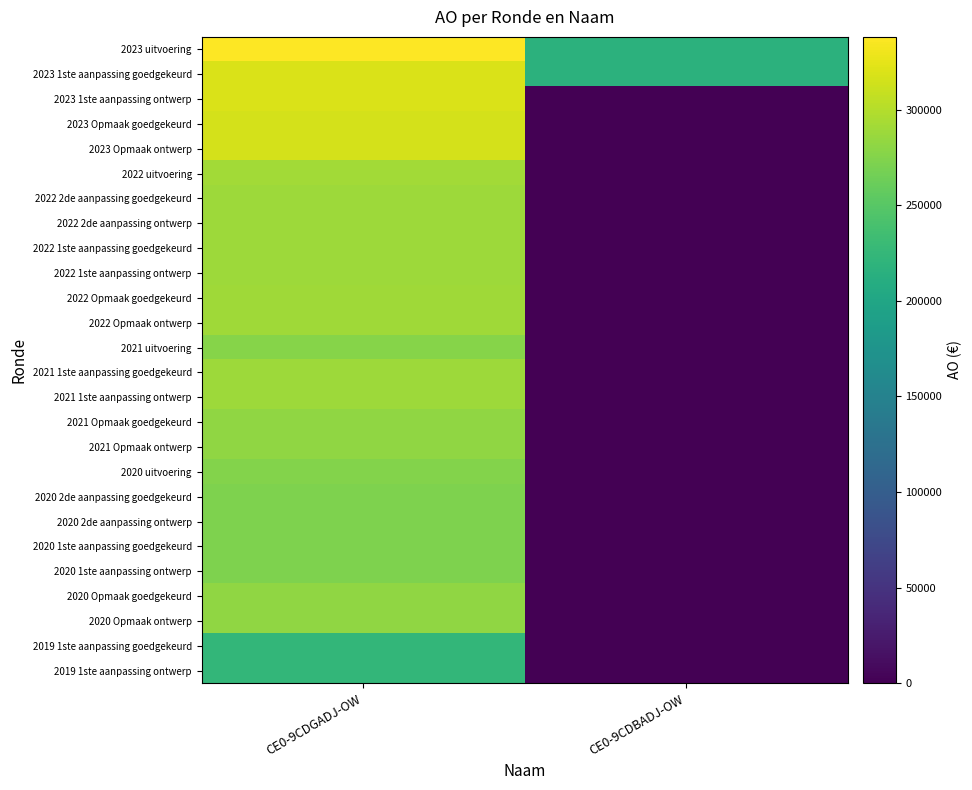

Which series has the largest total across all categories?

2023 uitvoering